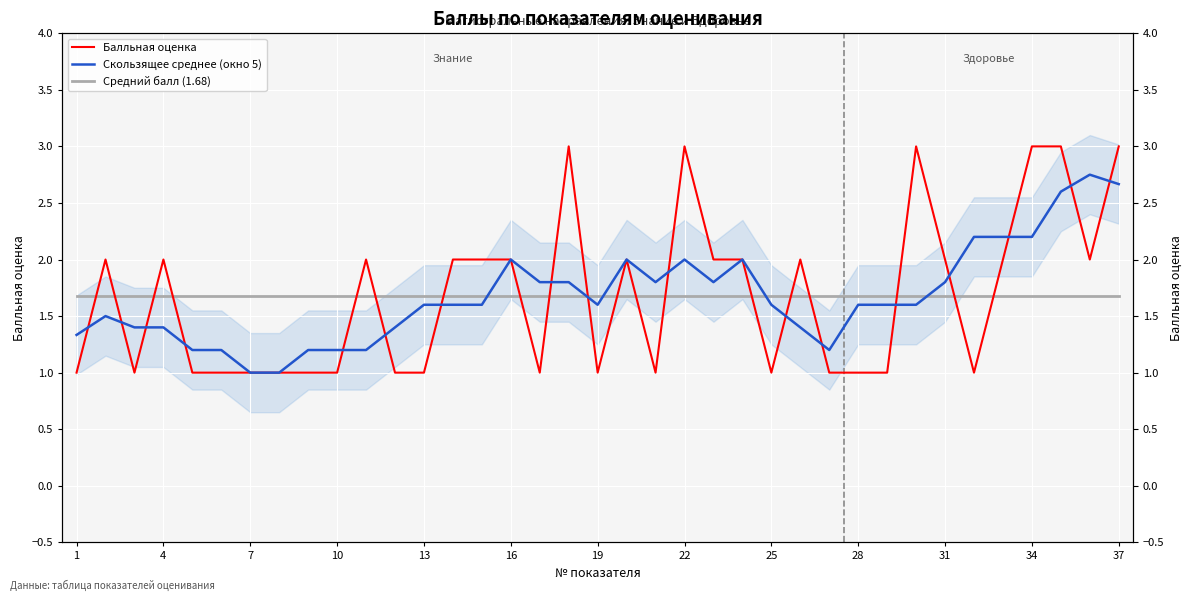

Which series ends up on top after the final intersection of Балльная оценка and Средний балл (1.68)?

Балльная оценка